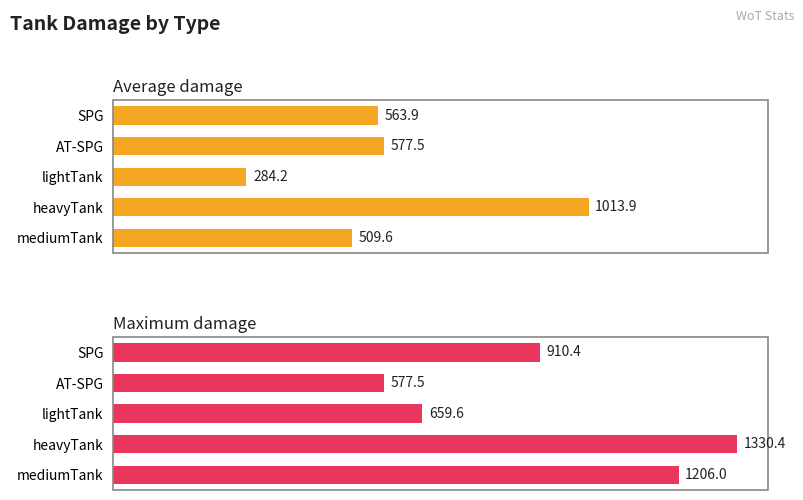

List the series in order of their peak value, lowest first.

Average damage, Maximum damage